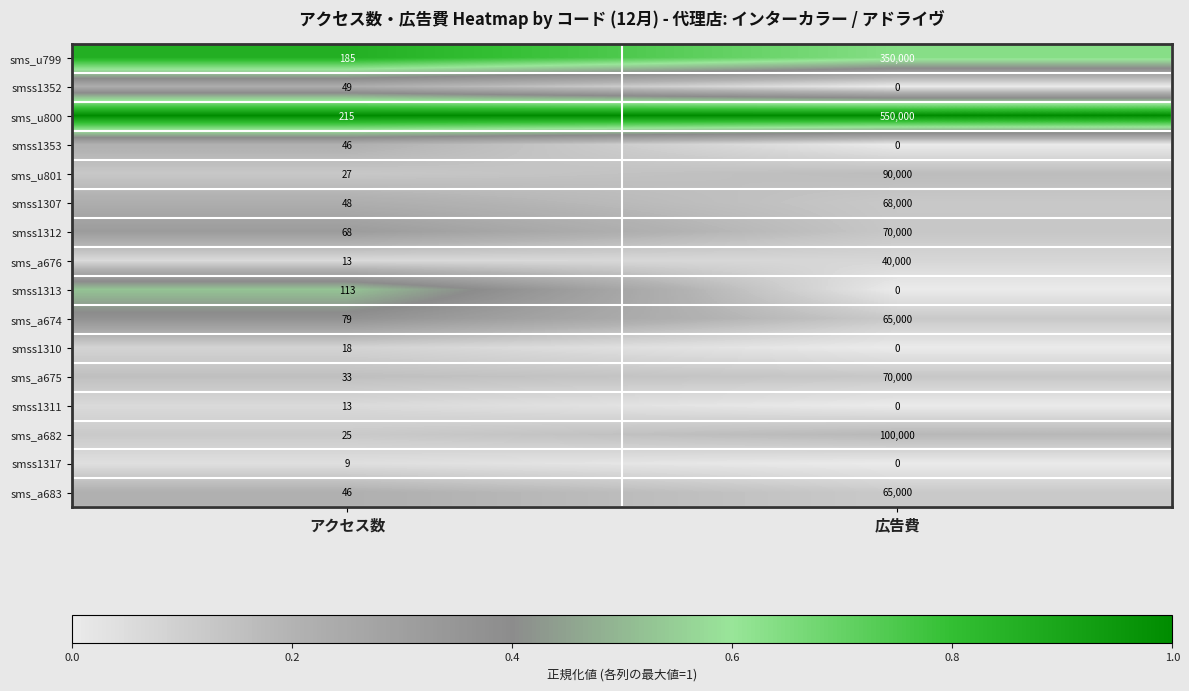

Rank the categories by smss1317 value from lowest to highest.

広告費, アクセス数